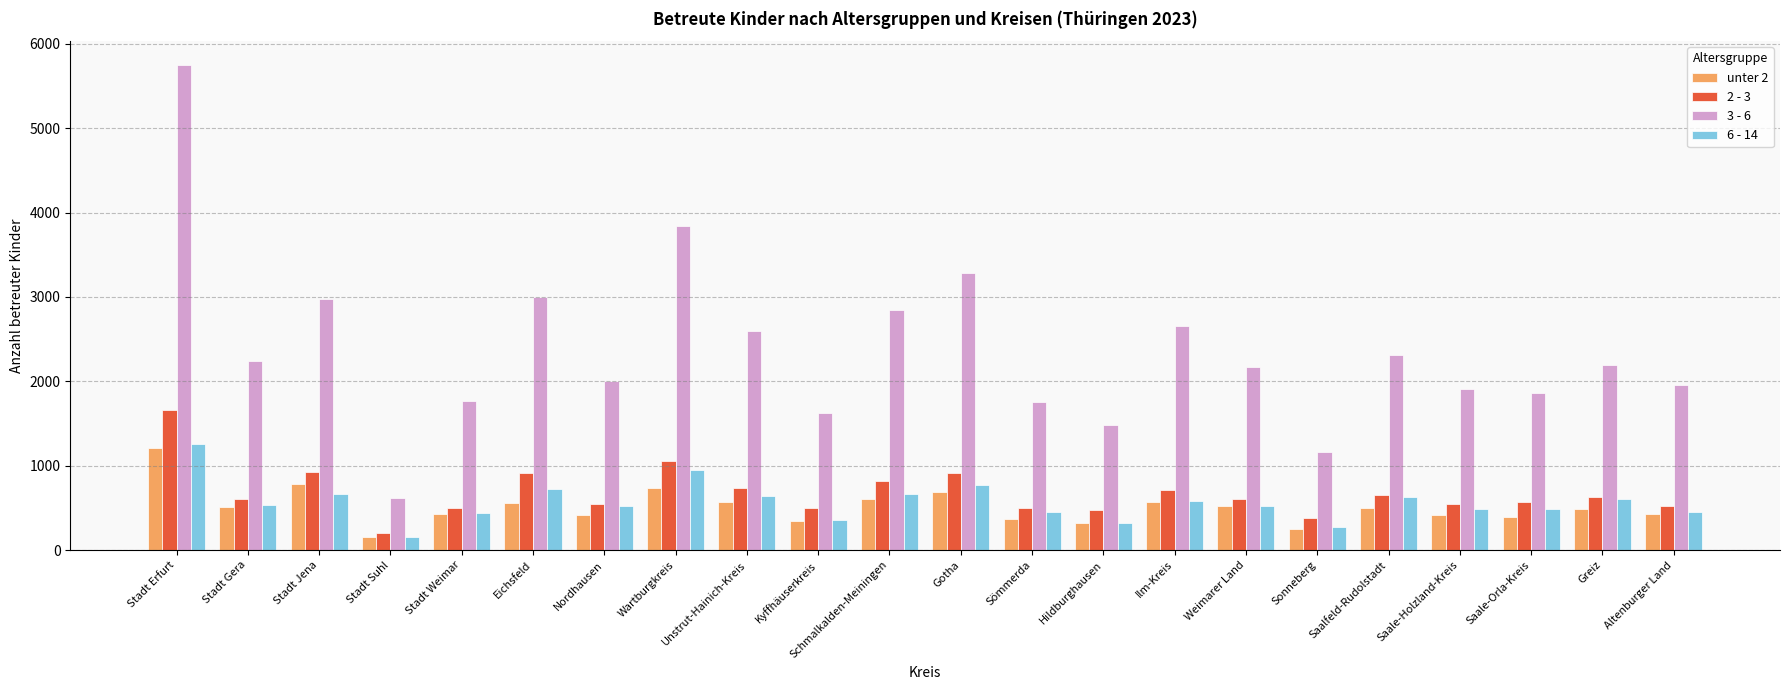

The value of unter 2 at Saale-Holzland-Kreis is 229. True or false?

False